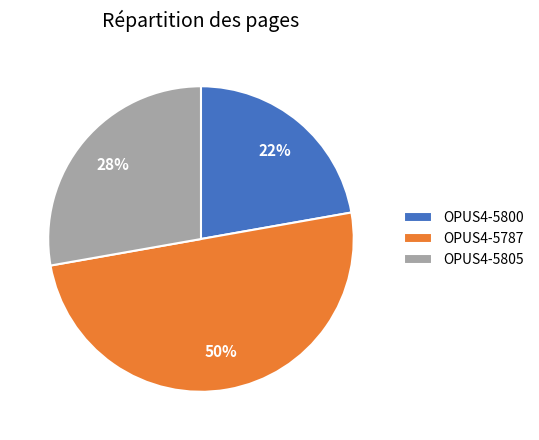

To the nearest percent, what is the combined percentage of OPUS4-5787 and OPUS4-5800?

72%